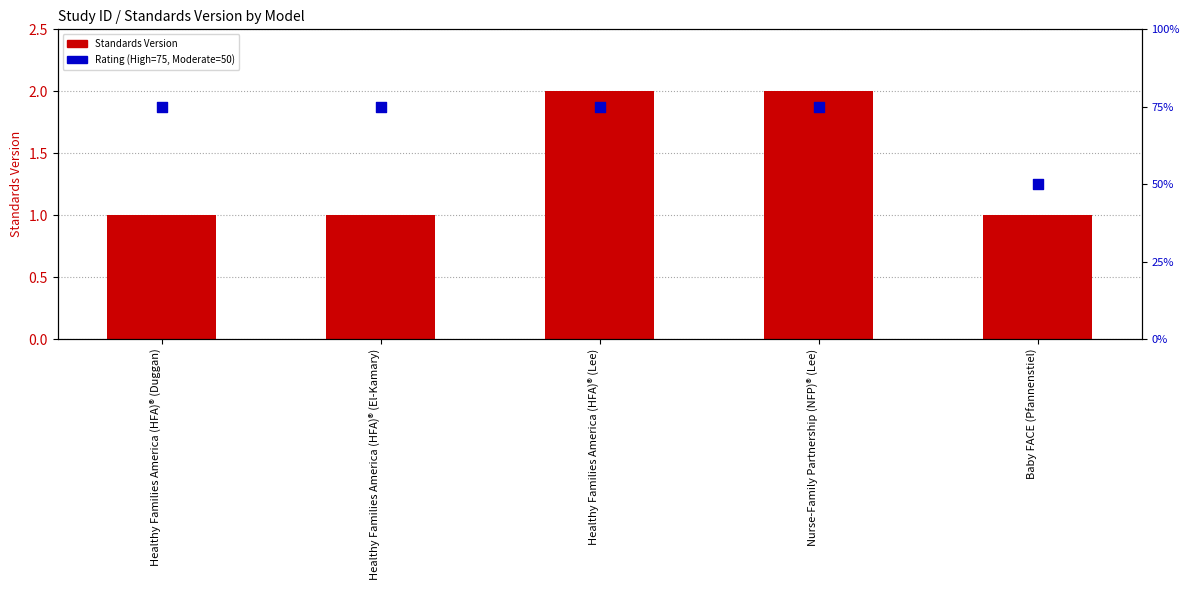

Which series has the largest total across all categories?

Rating (percentile rank)